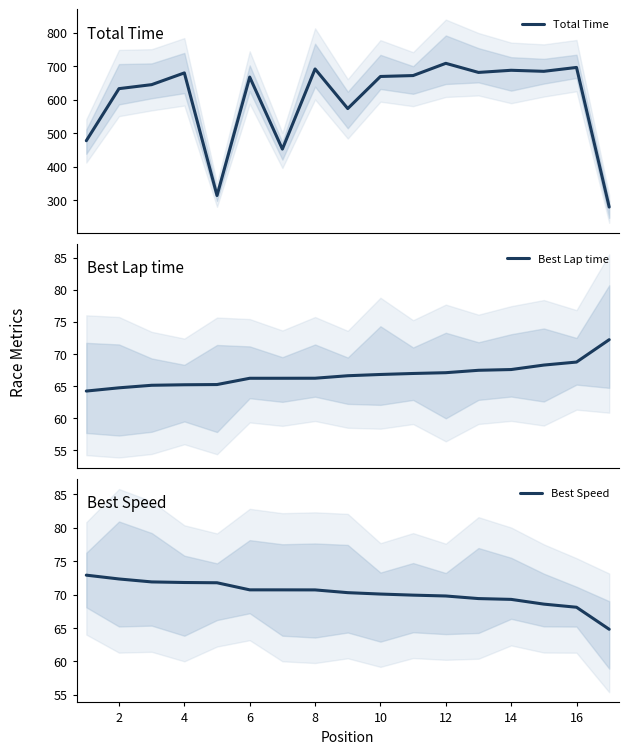

Between 10 and 14, which series saw the biggest shift?

Total Time